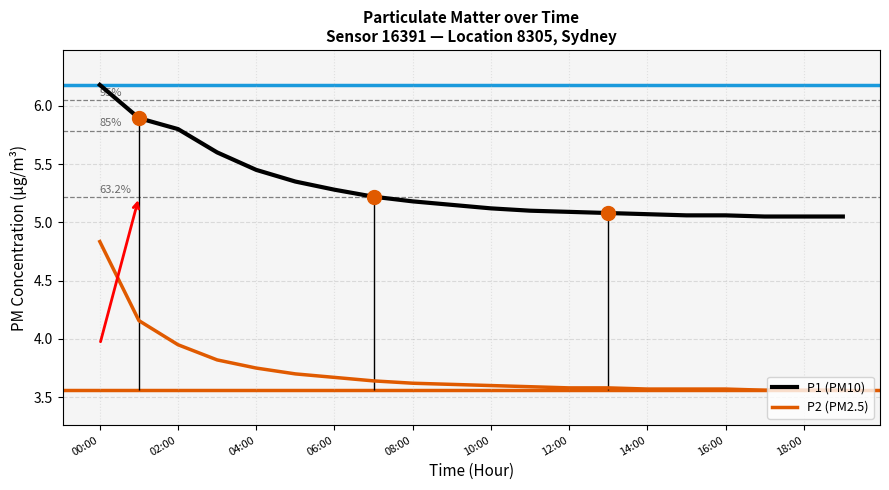

Does the chart display data point markers on the line(s)?

No